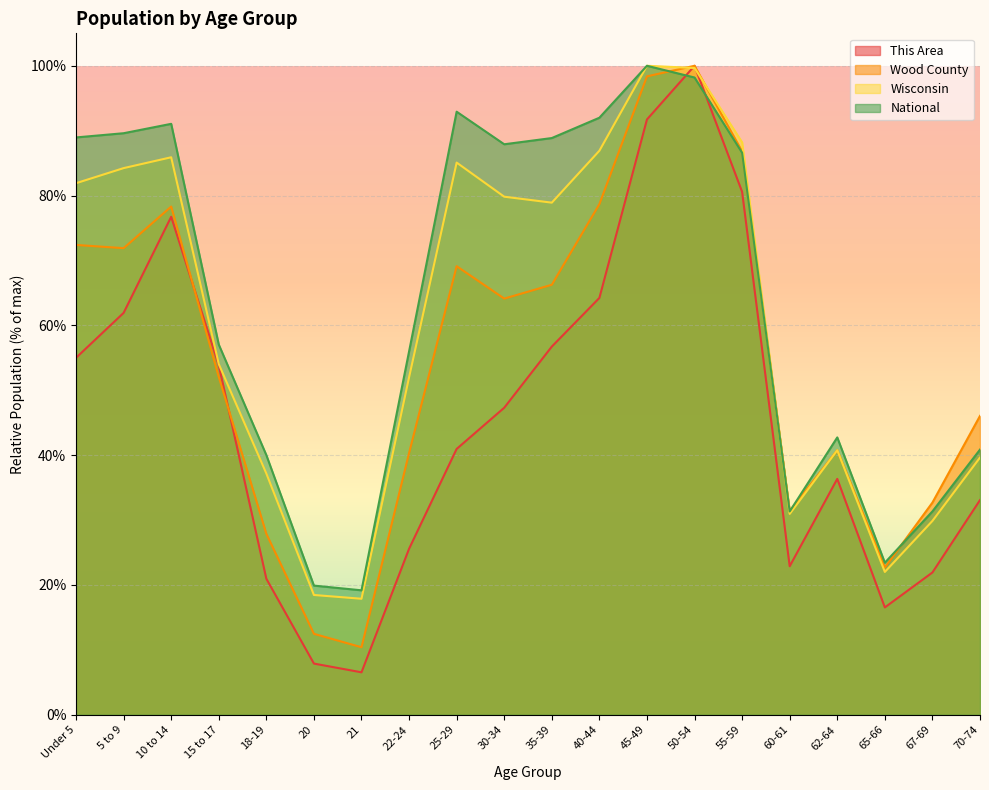

What position from the right is 18-19?

16